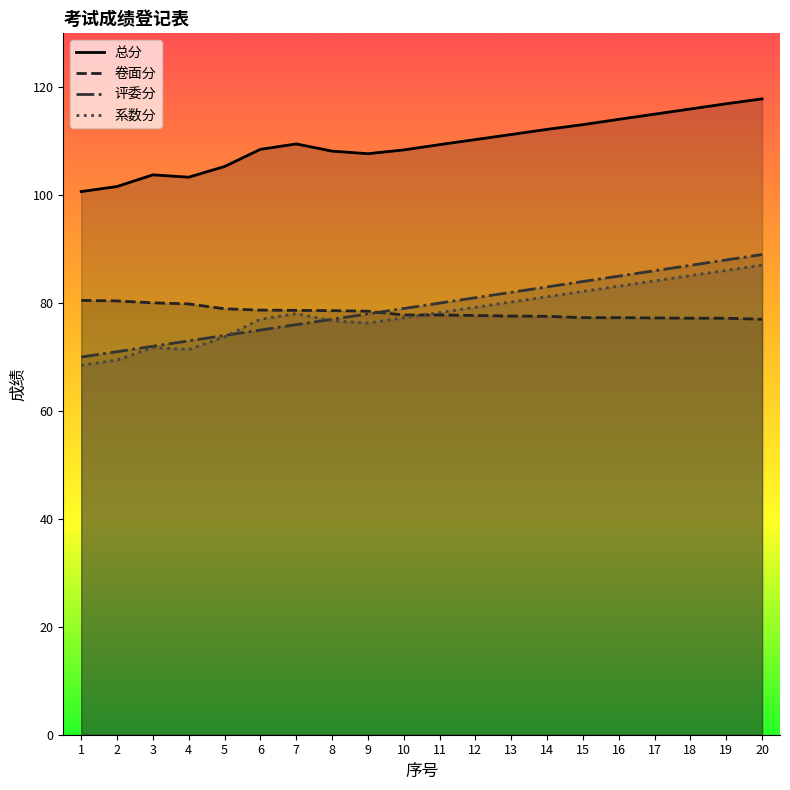

True or false: 系数分 and 总分 cross at least once.

False